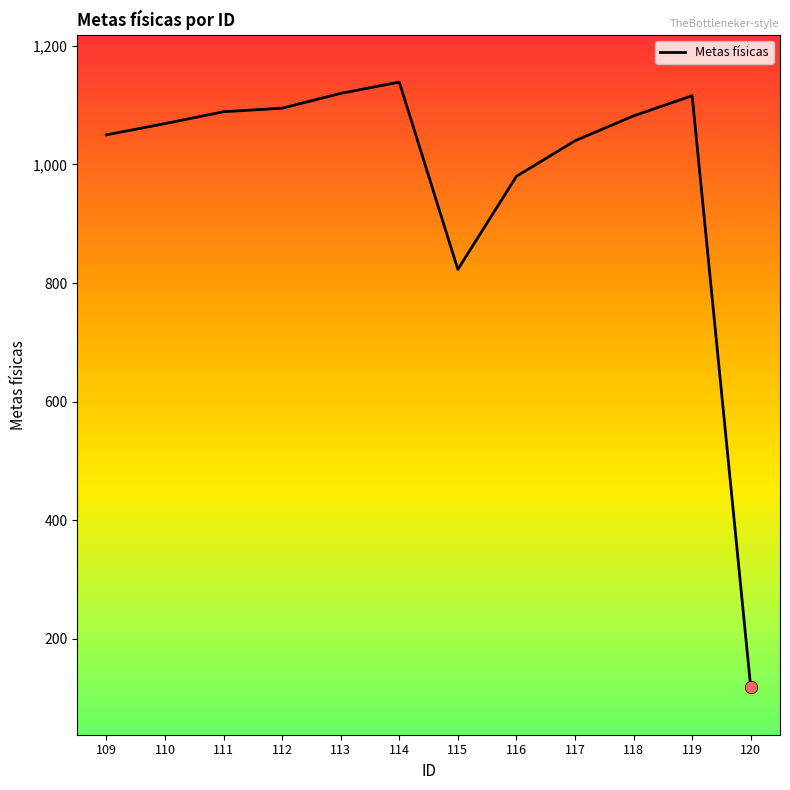

Between 114 and 119, which is larger?

114